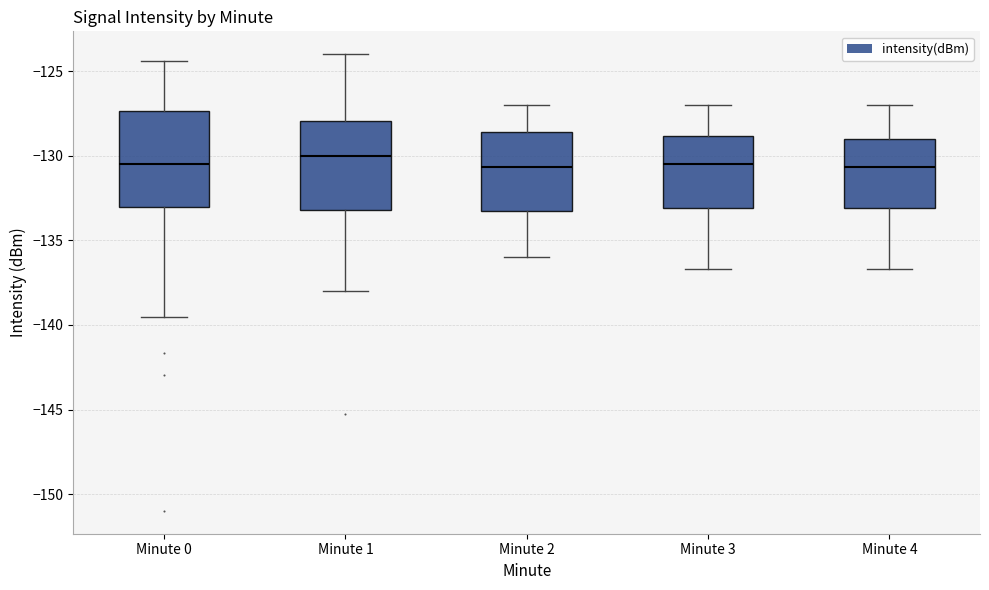

Reading left to right, transcribe this box plot: for each box, give where its median line is, the range the box spans, and where its two whiskers end, as read against the y-axis. The values are not printed on the chart, so give them approximately, as read against the axis.

Minute 0: median -130.5, box -133.0 to -127.5, whiskers -139.5 to -124.5
Minute 1: median -130.0, box -133.0 to -128.0, whiskers -138.0 to -124.0
Minute 2: median -130.5, box -133.5 to -128.5, whiskers -136.0 to -127.0
Minute 3: median -130.5, box -133.0 to -129.0, whiskers -136.5 to -127.0
Minute 4: median -130.5, box -133.0 to -129.0, whiskers -136.5 to -127.0